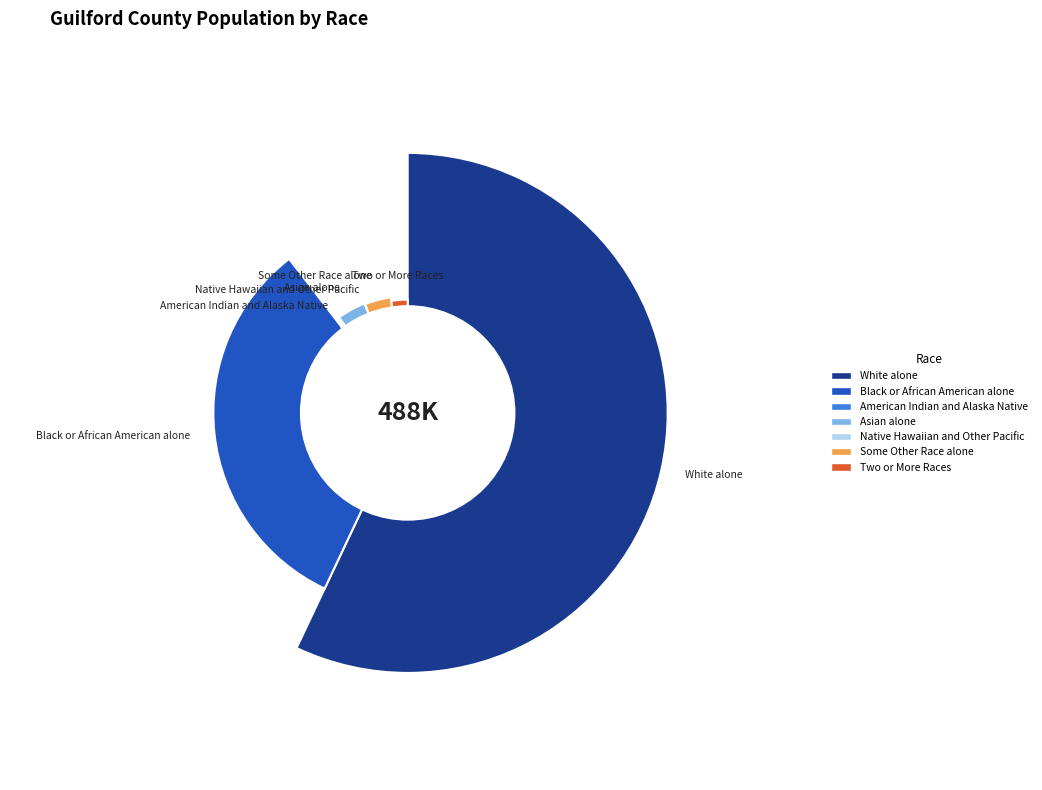

Count the number of slices in the pie.

7